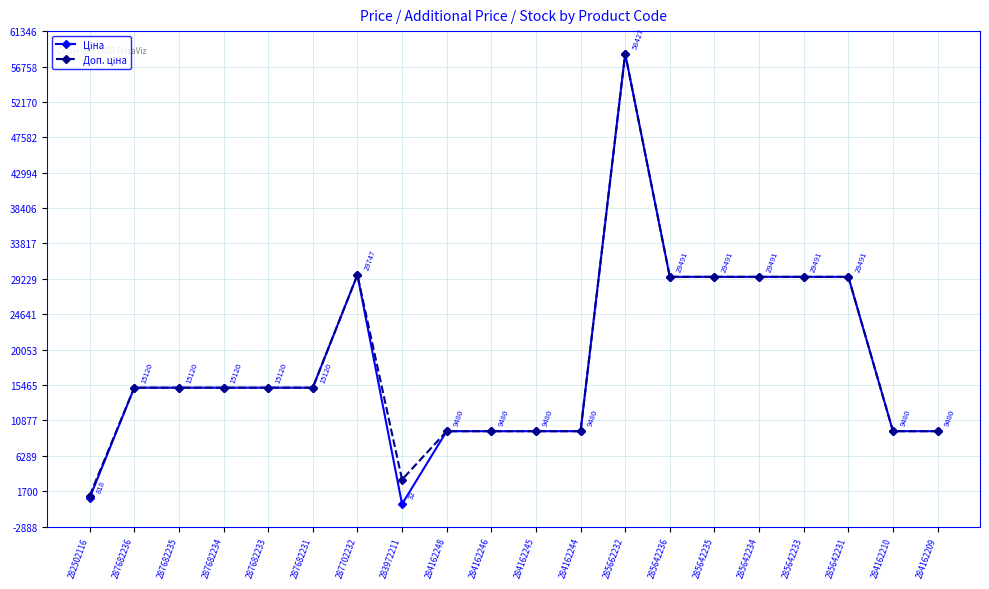

At which category is the sum across all series the highest?

285662232